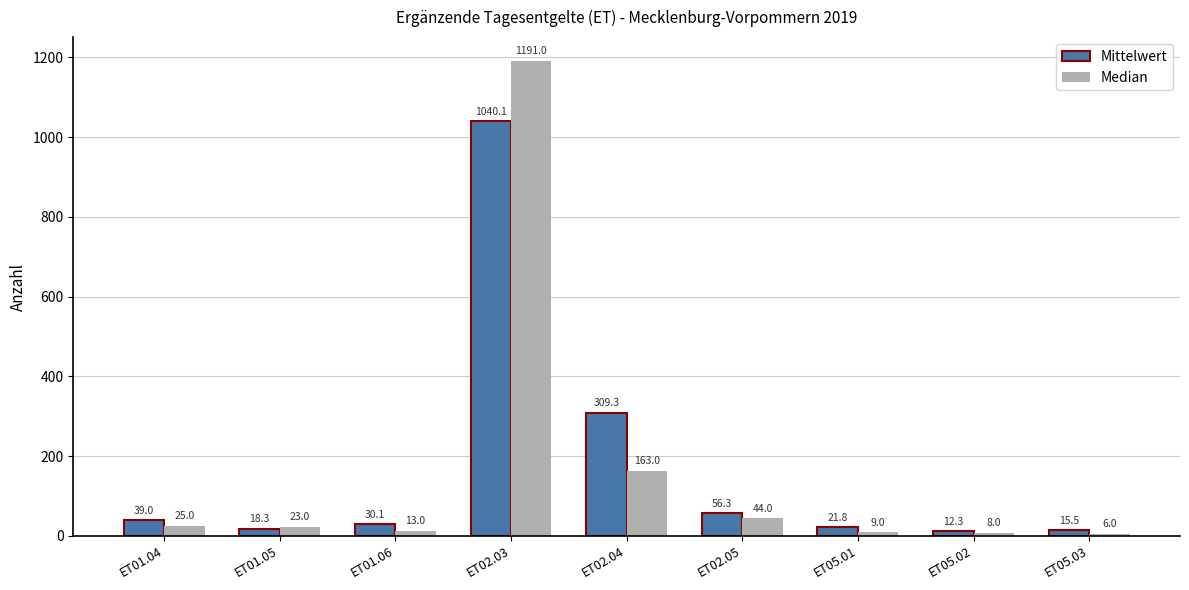

What is the spread (max minus min) of values at ET02.03?

150.9